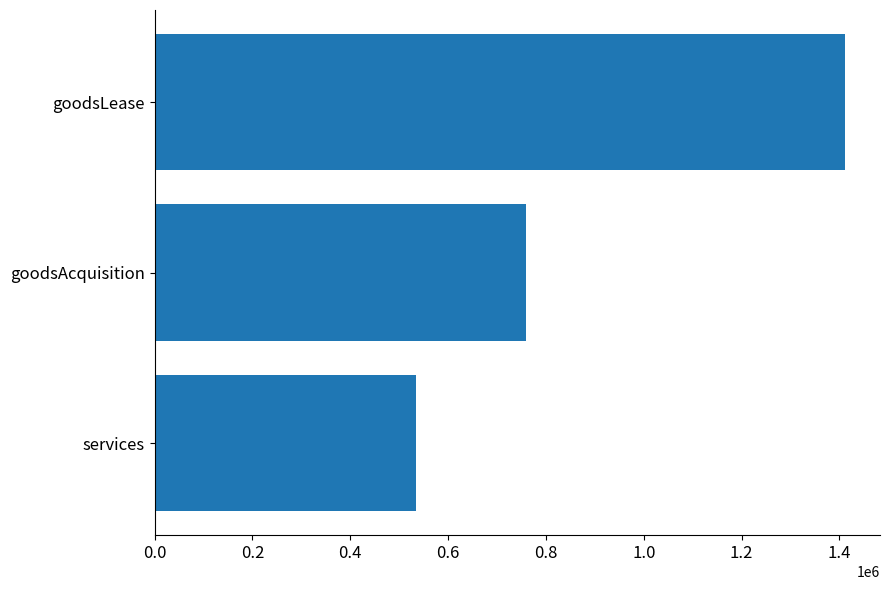

Is it true that the value at goodsLease is 953874.3?

False